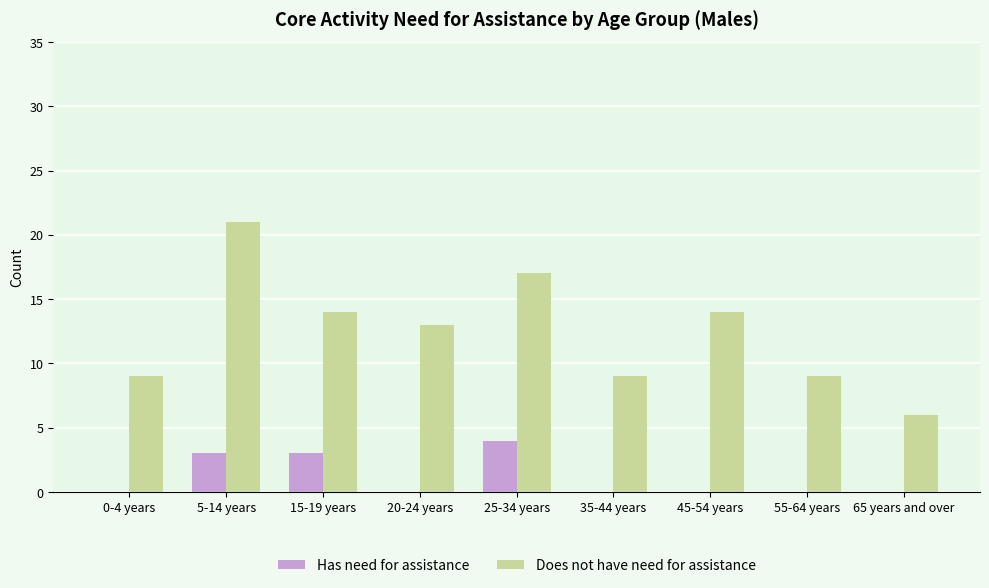

What is the maximum value shown in the chart?

21